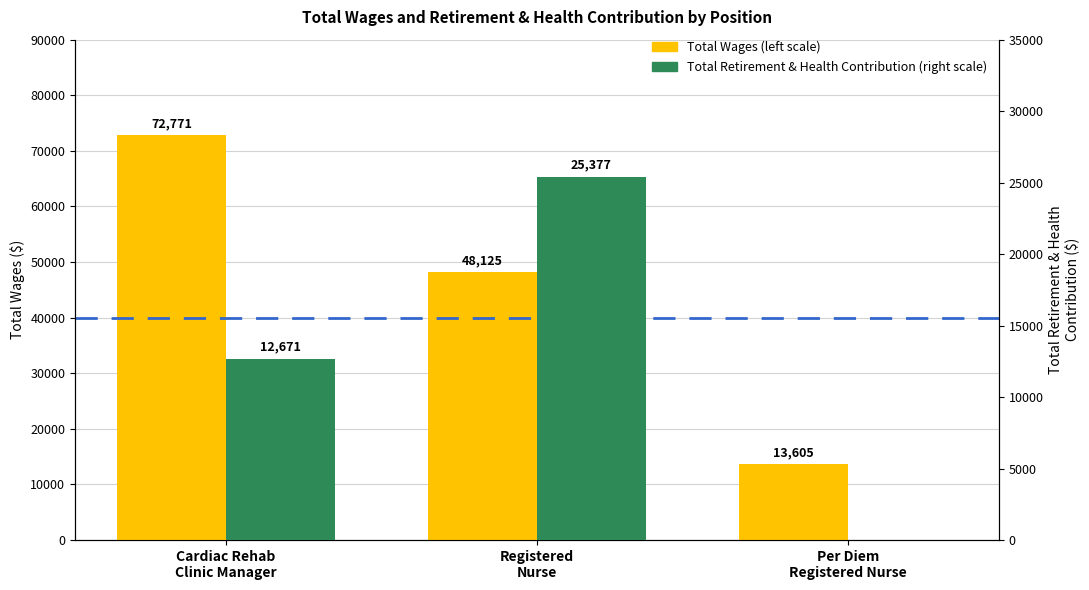

Is the value of Total Wages at Per Diem
Registered Nurse greater than the value of Total Retirement & Health Contribution at Cardiac Rehab
Clinic Manager?

Yes